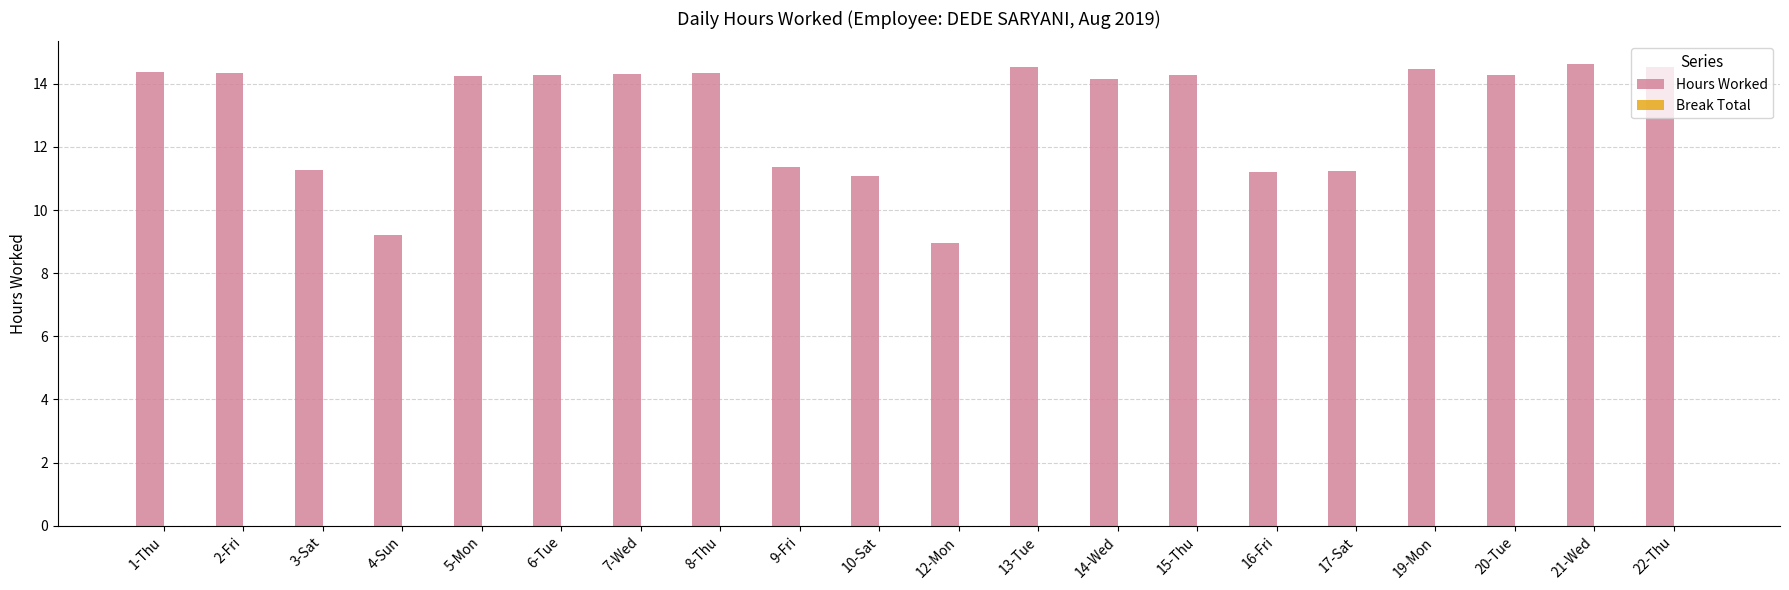

What is the maximum value shown in the chart?

14.6